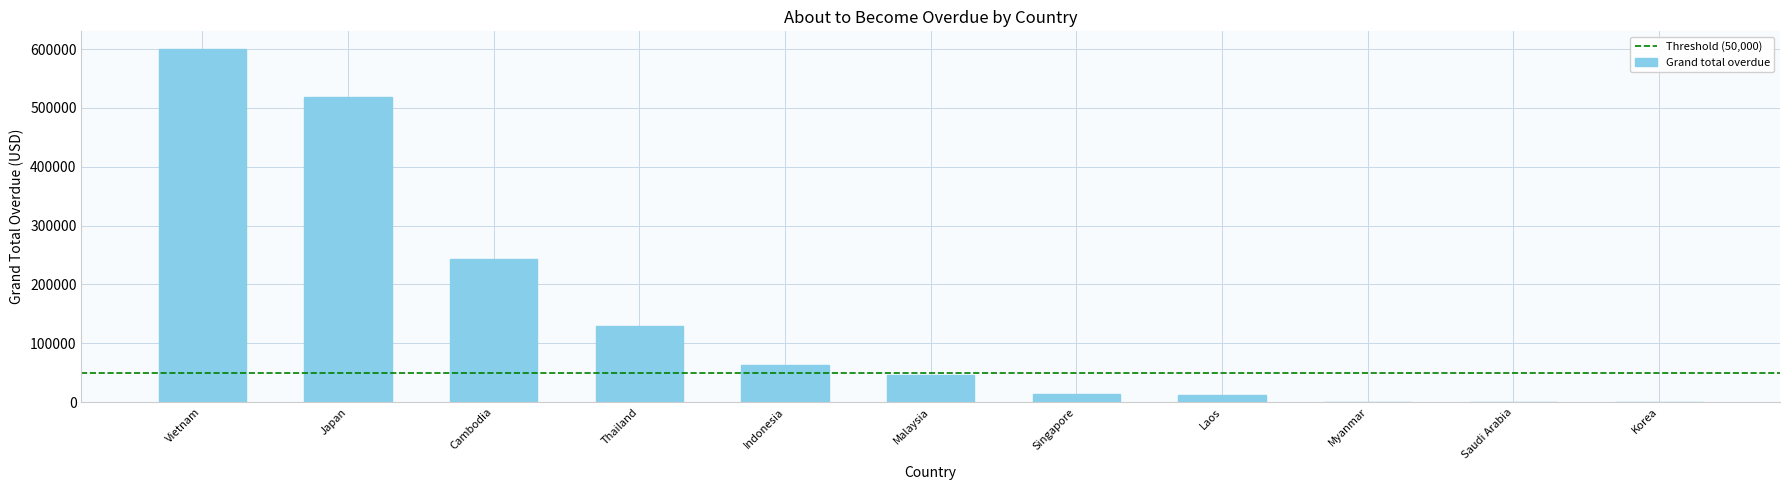

Count the number of values greater than 46932.

6